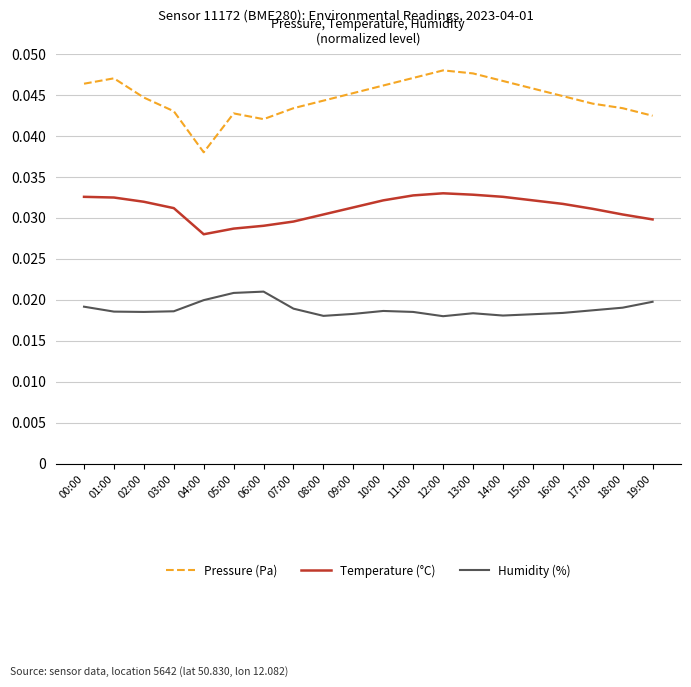

Where is Pressure (Pa) nearest to the value 0?

04:00